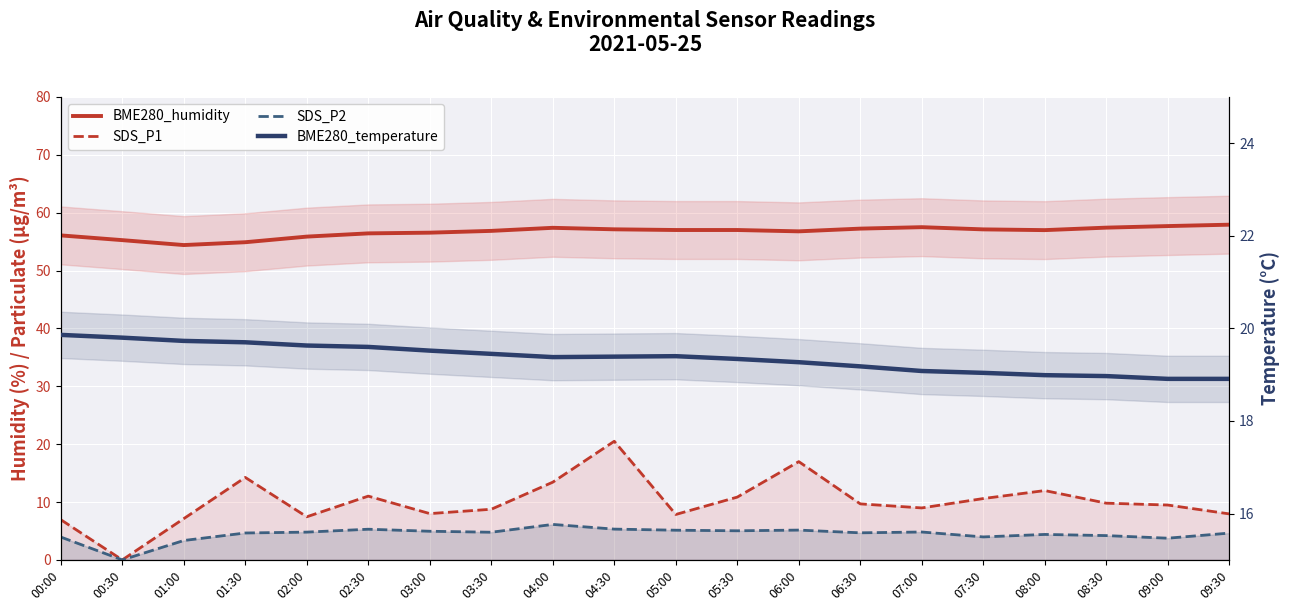

The value of SDS_P1 at 02:30 is 11.0. True or false?

True